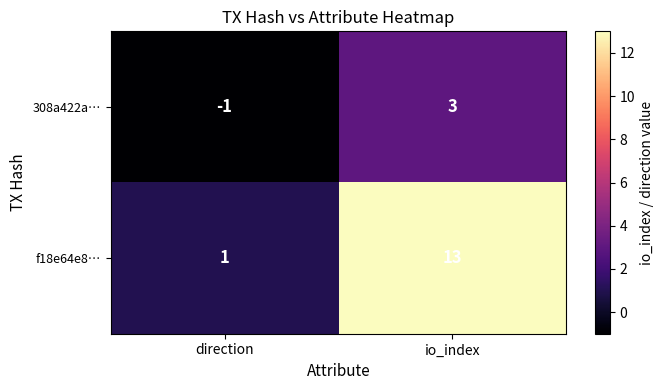

Which series has the largest total across all categories?

f18e64e8…